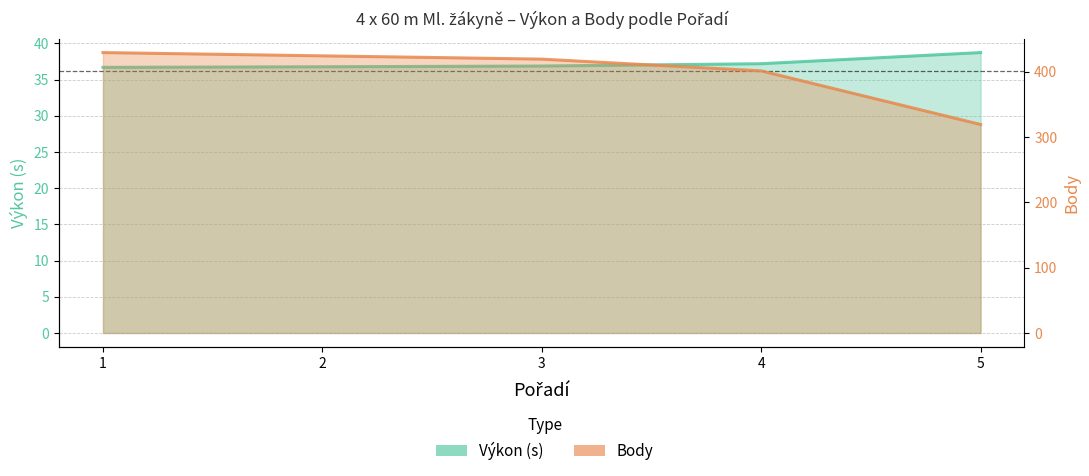

True or false: Body has more than 0 points higher than both neighbors.

False